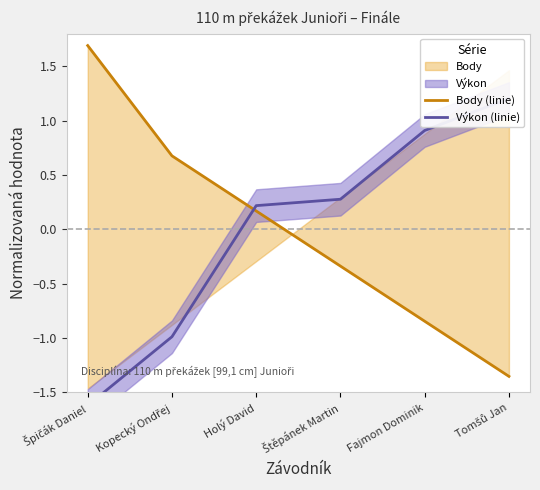

How many intersections are there between Výkon (linie) and Body (linie)?

1